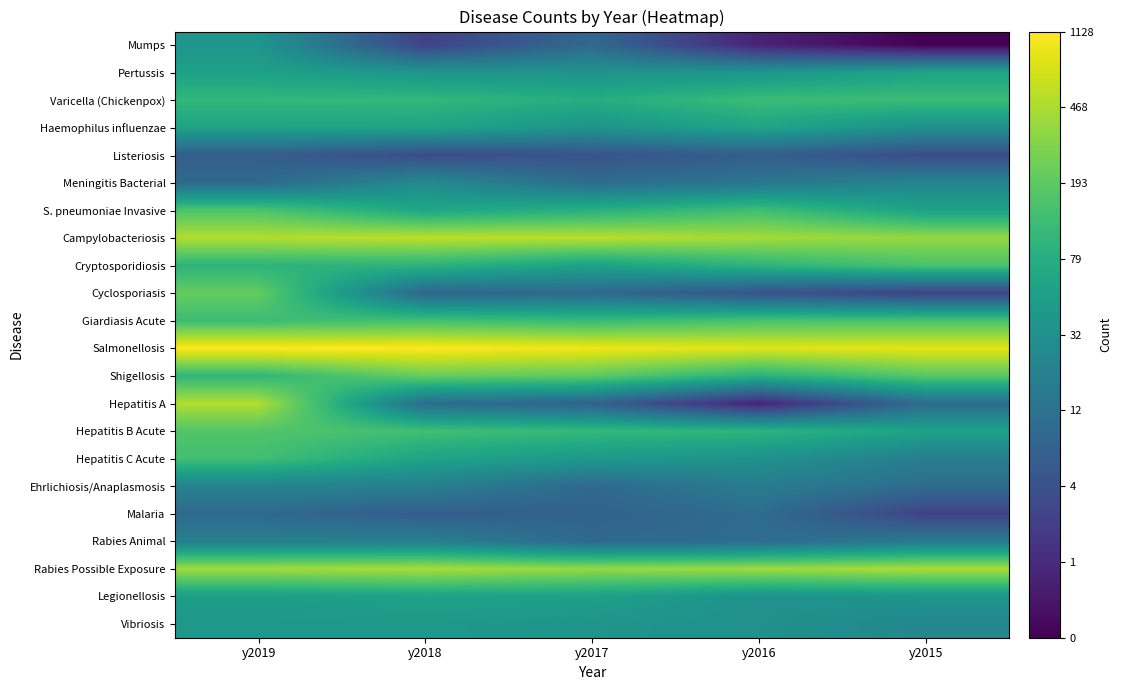

Which series has the widest spread of values?

Hepatitis A